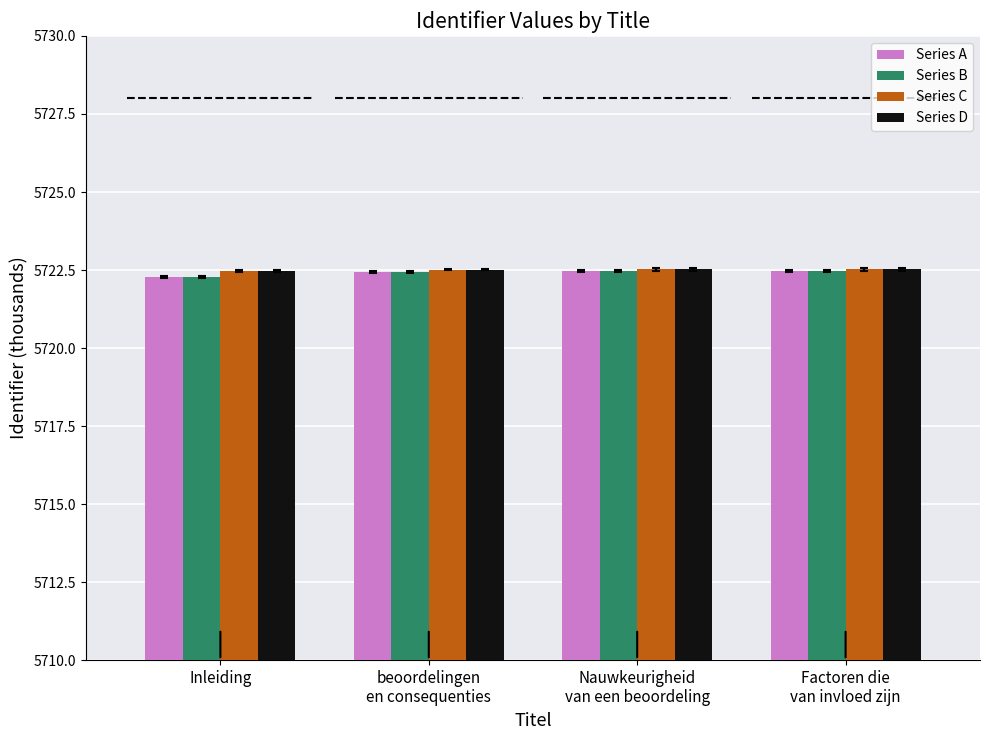

What value does the Series B series have at Inleiding?

5722.3